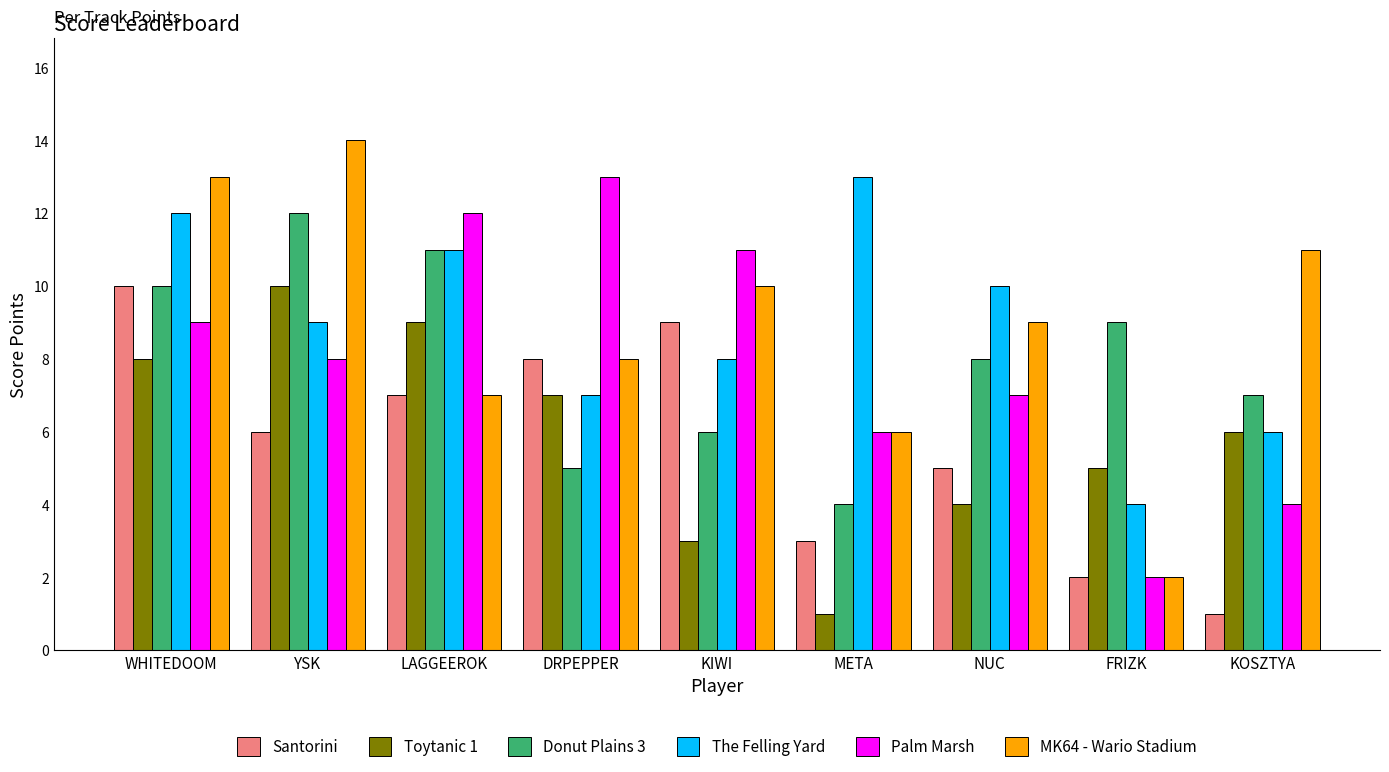

Where does the Palm Marsh series first go above 8?

WHITEDOOM